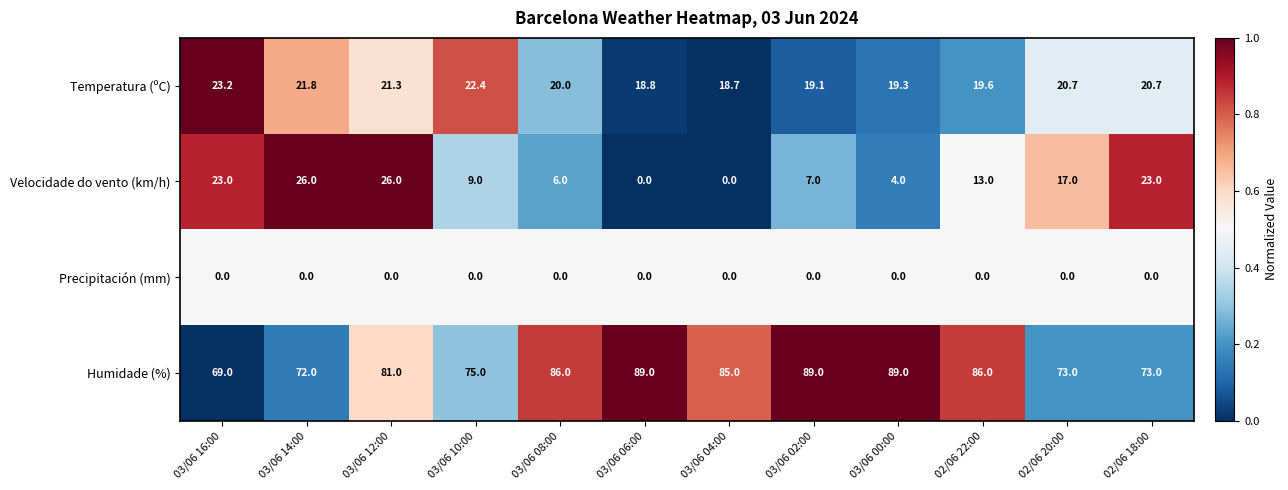

The Velocidade do vento (km/h) series shows 3.2 at 03/06 02:00. True or false?

False